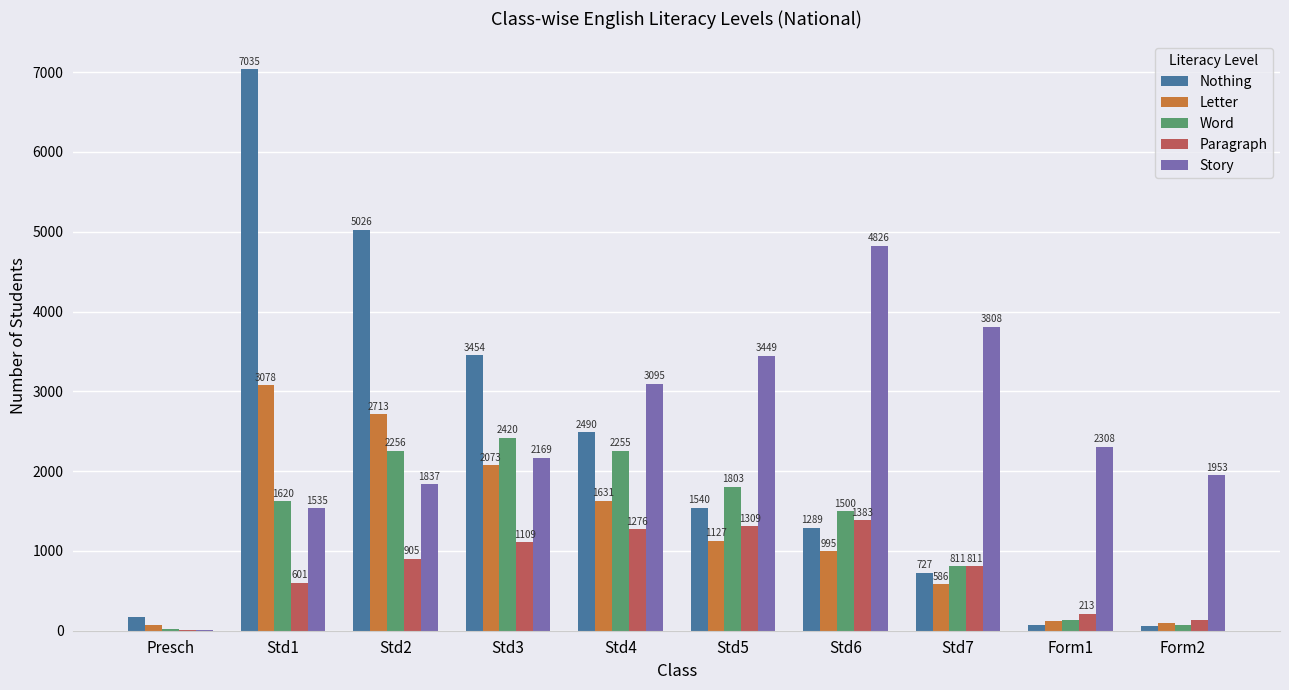

Count the number of data series in this chart.

5